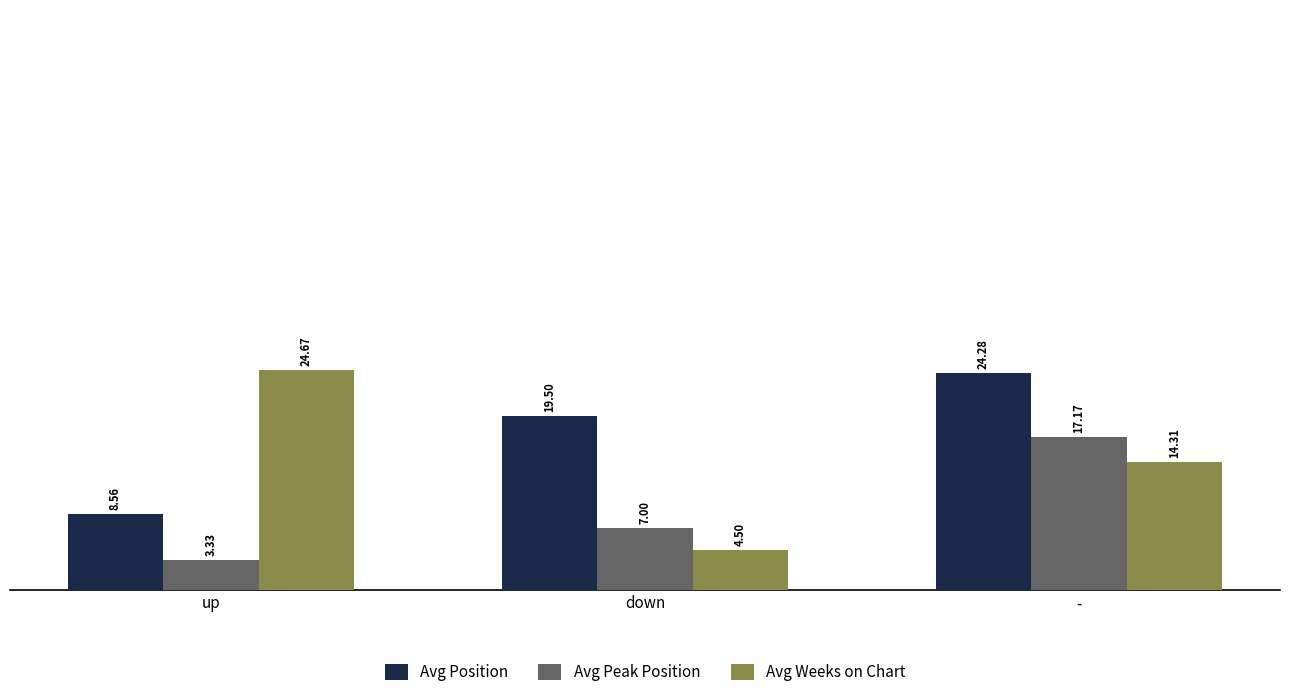

The value of Avg Position at - is 35.9. True or false?

False